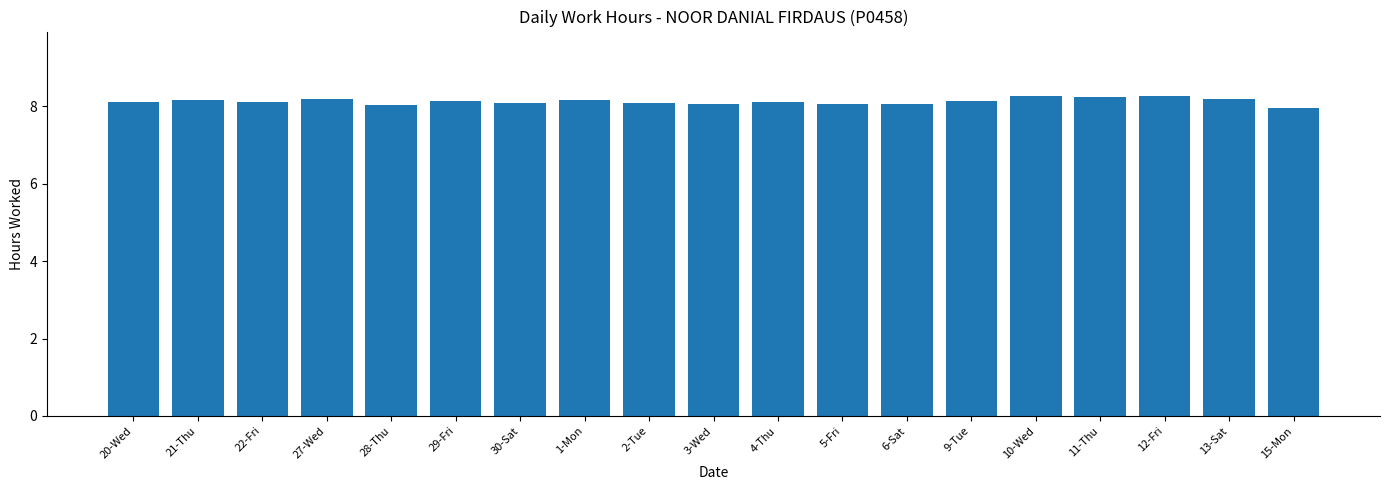

What is the smallest value displayed?

8.0